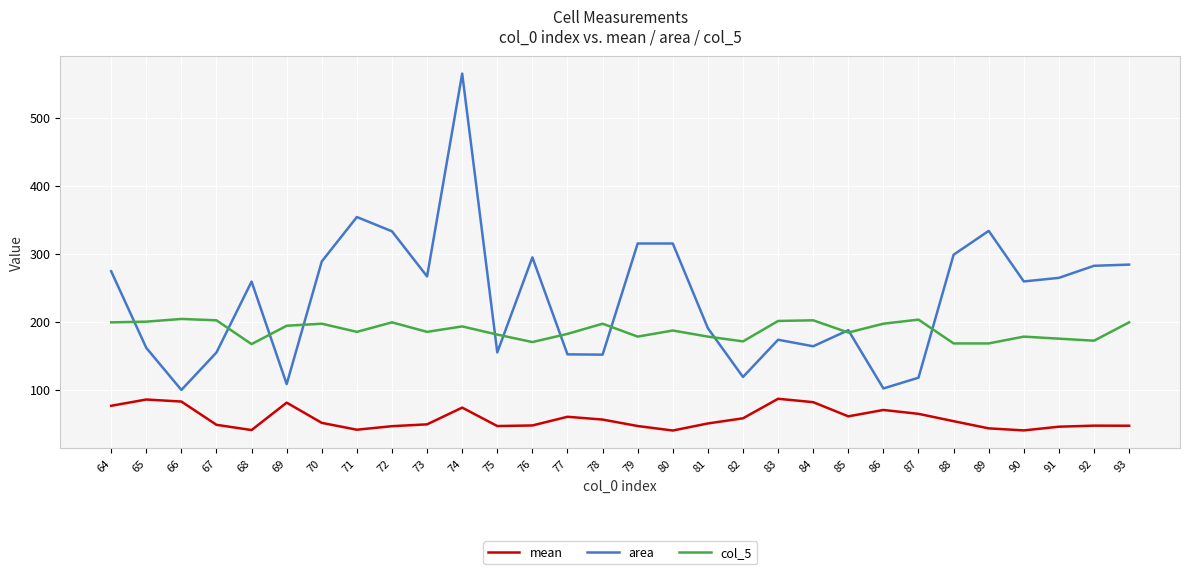

Which series changed the most between 68 and 92?

area